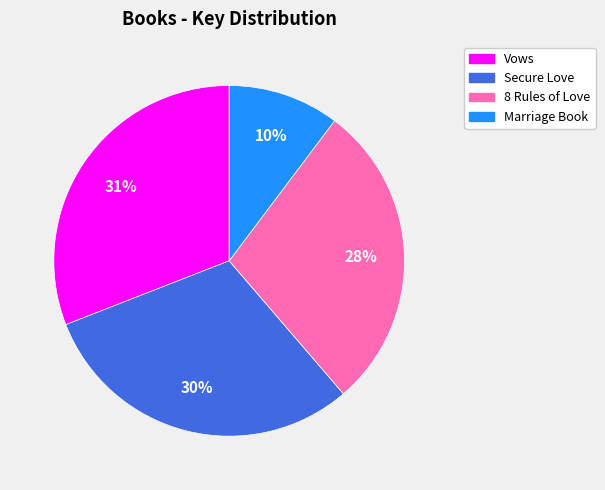

How many slices are in this pie chart?

4